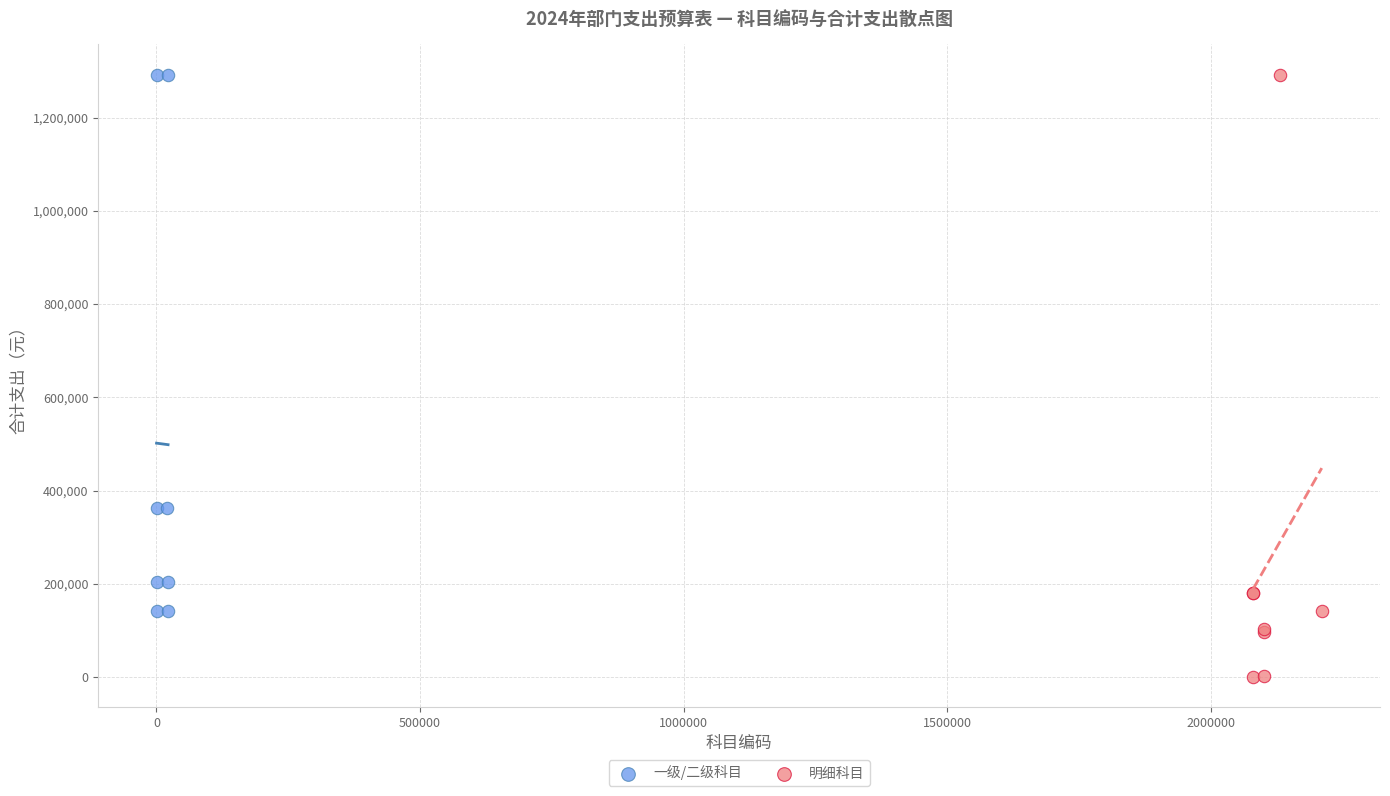

Which series has the largest Y range (max minus min)?

明细科目